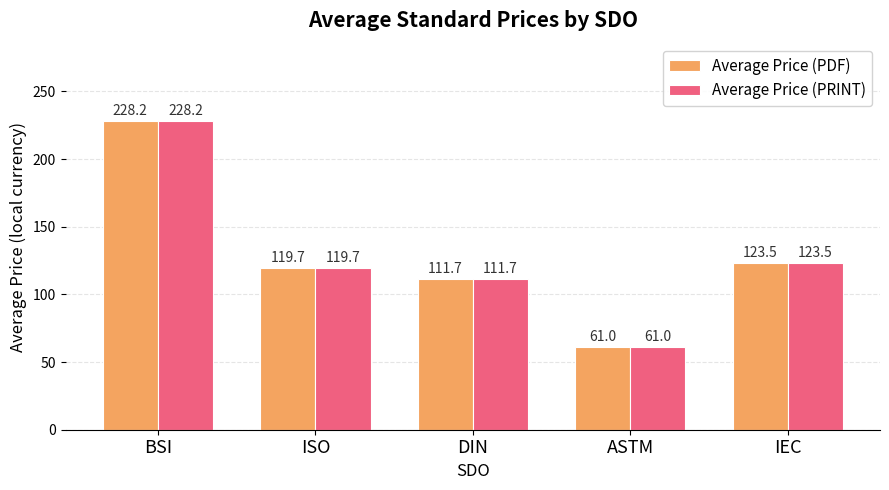

What is the sum of the Average Price (PRINT) values at IEC and ASTM?

184.5